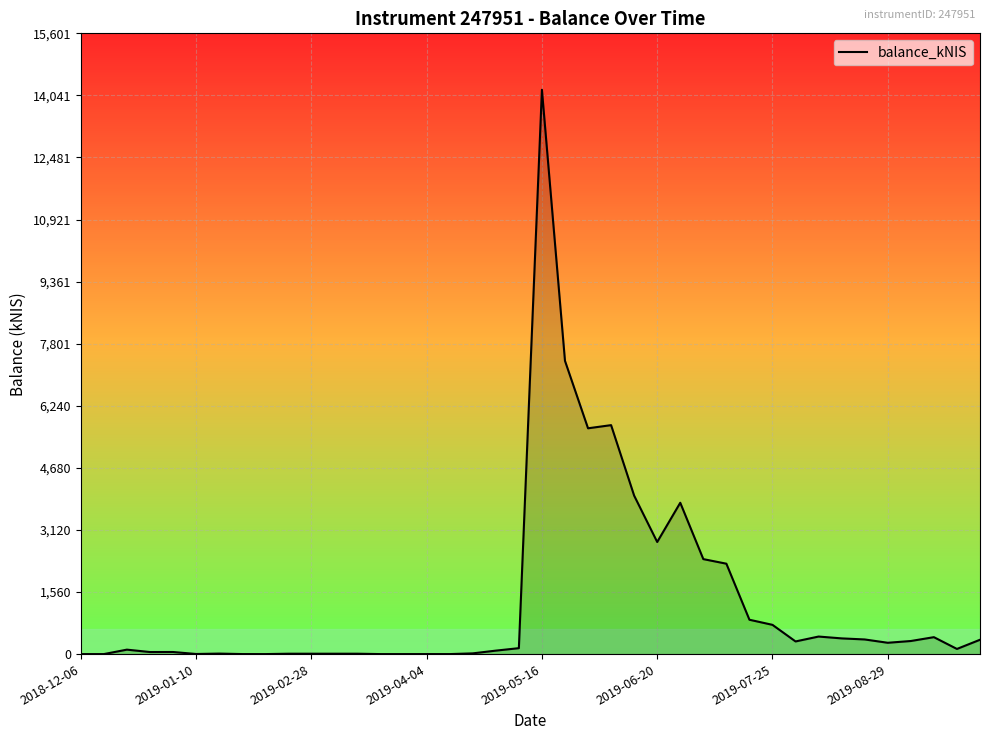

What is the difference between the maximum and minimum values?

14182.8